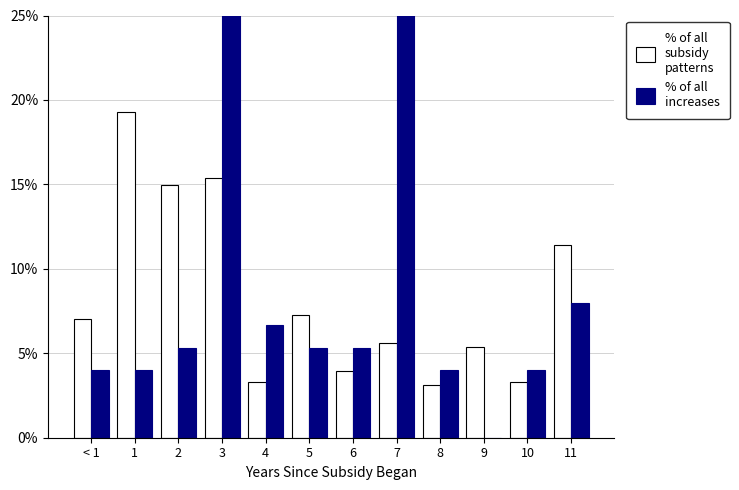

What is the average value of the % of all
increases series?

8.3